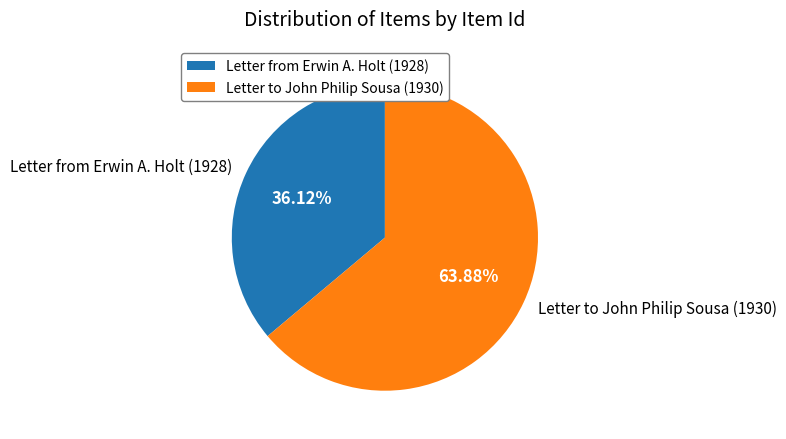

Approximately how many times larger is the value at Letter to John Philip Sousa (1930) compared to Letter from Erwin A. Holt (1928)?

1.8